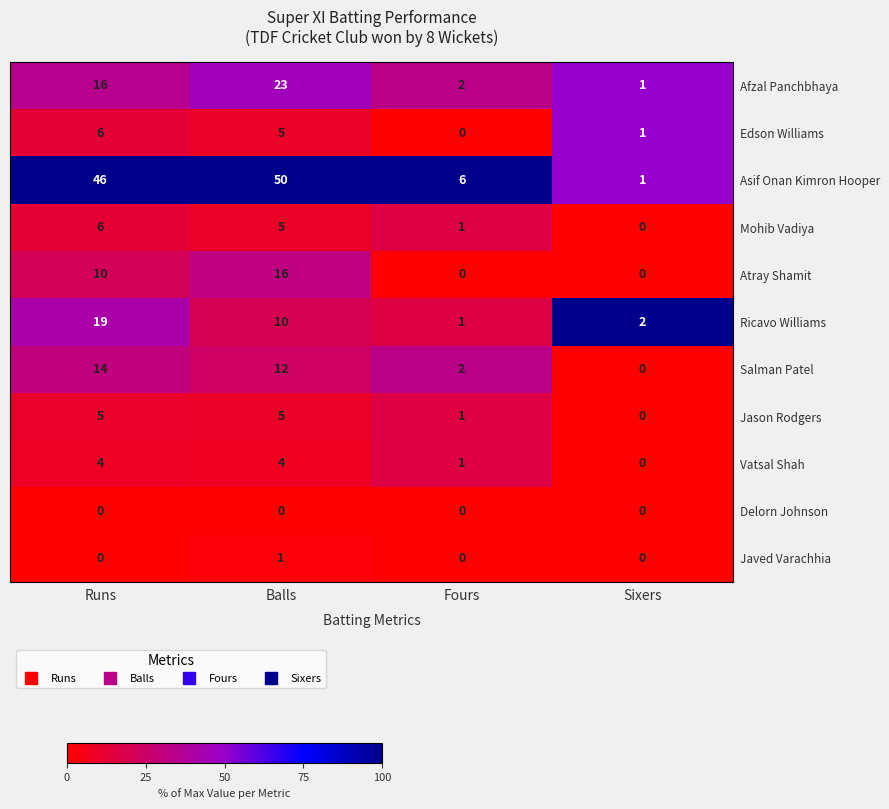

How many Jason Rodgers values are between 1 and 5?

3